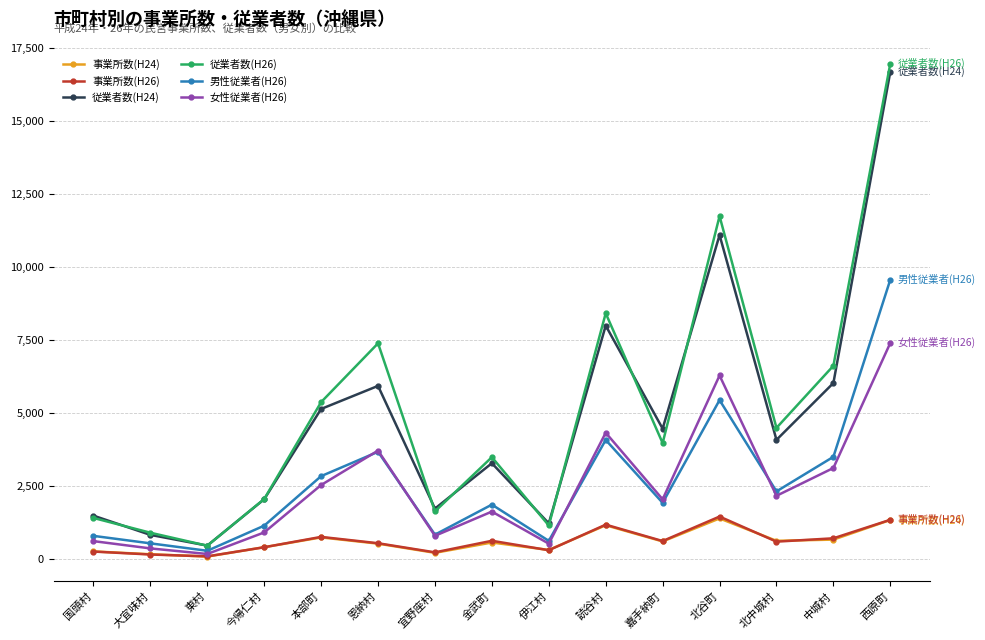

Count the number of categories in the chart.

15